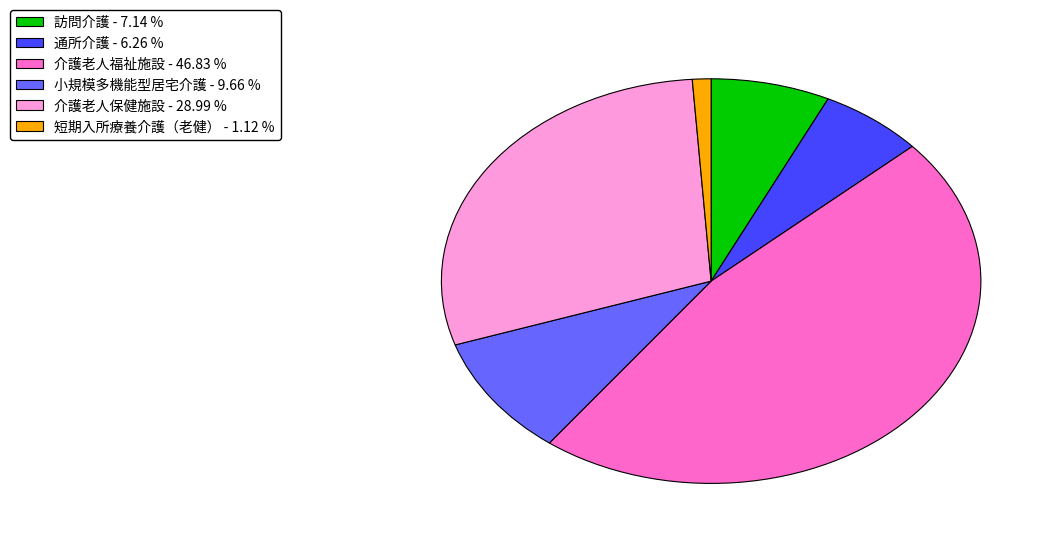

Which has a higher value, 小規模多機能型居宅介護 or 短期入所療養介護（老健）?

小規模多機能型居宅介護